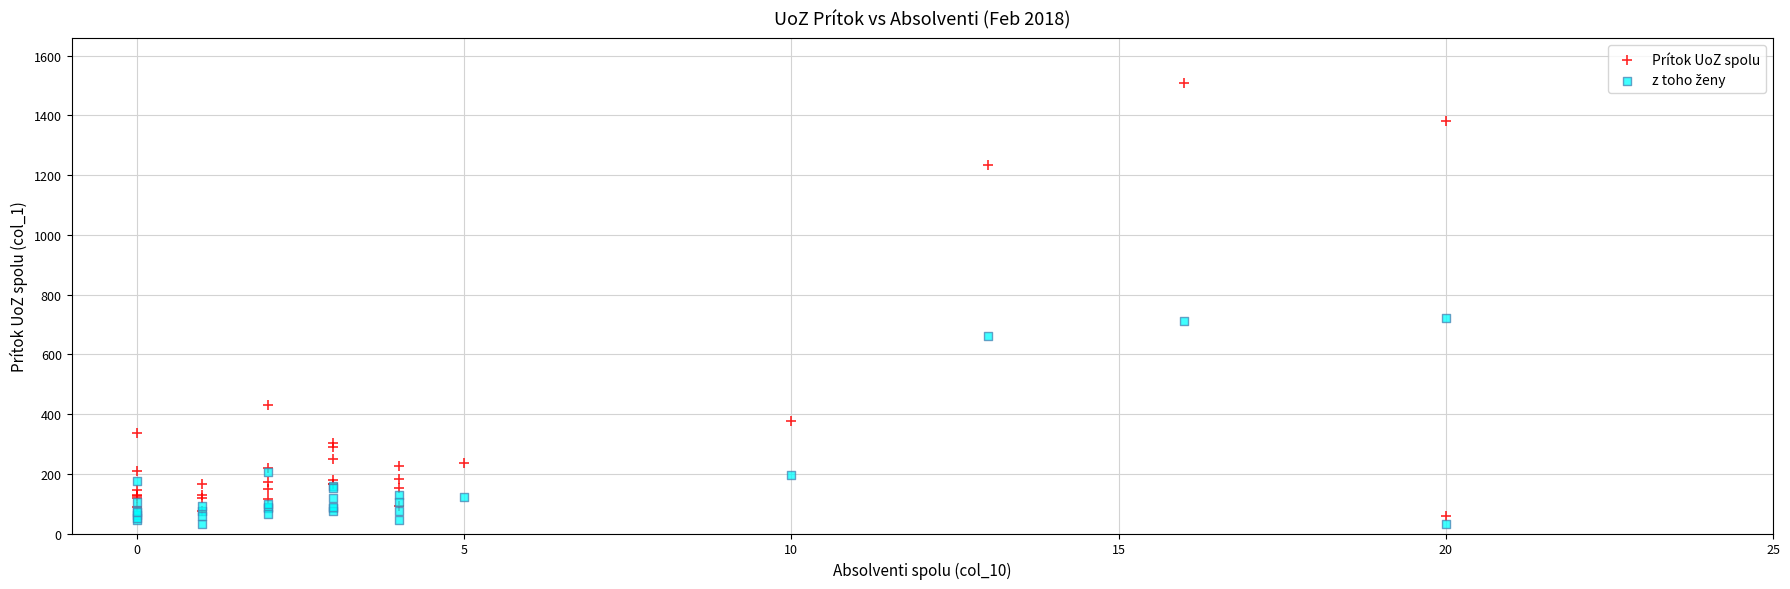

Which series reaches the maximum Y coordinate?

Prítok UoZ spolu